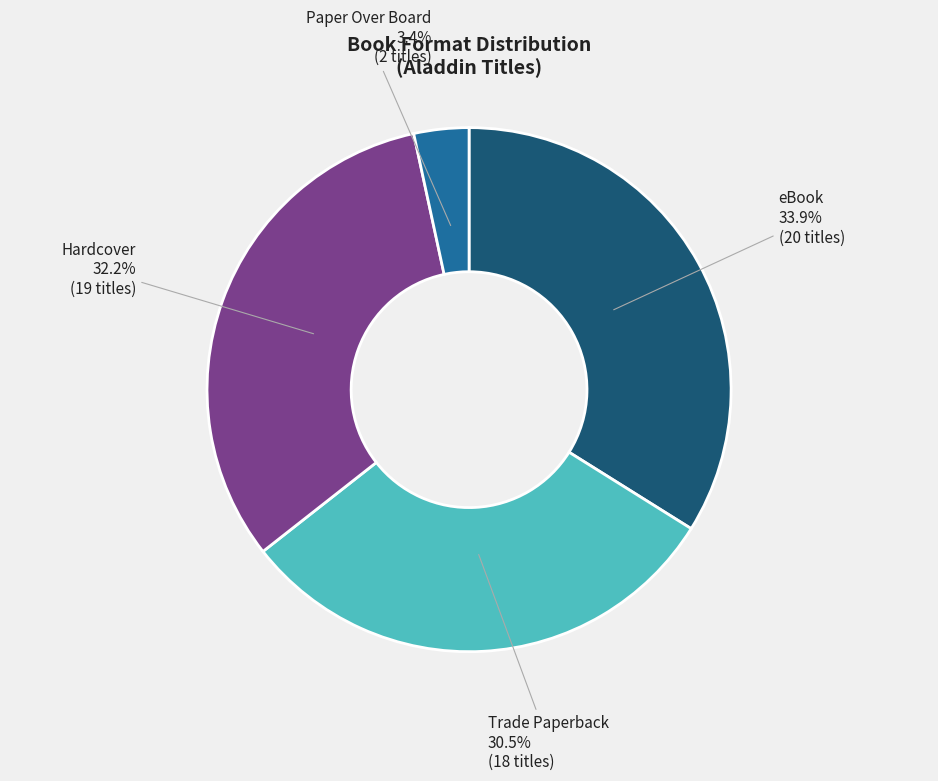

Is it true that Paper Over Board is 3% of the pie?

True